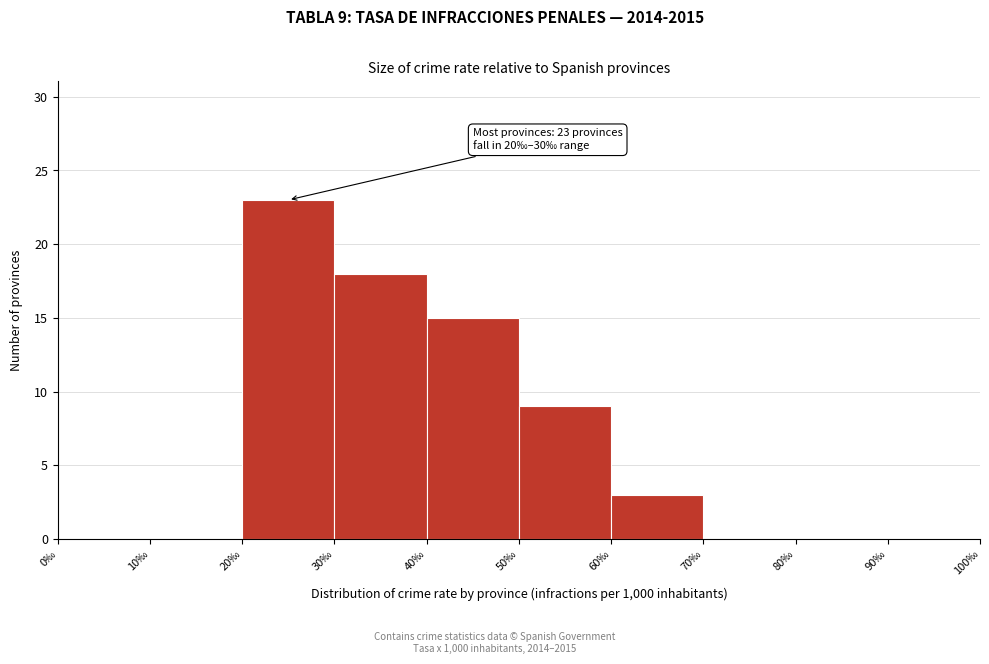

Which range on the x-axis has the tallest bar?

20 to 30